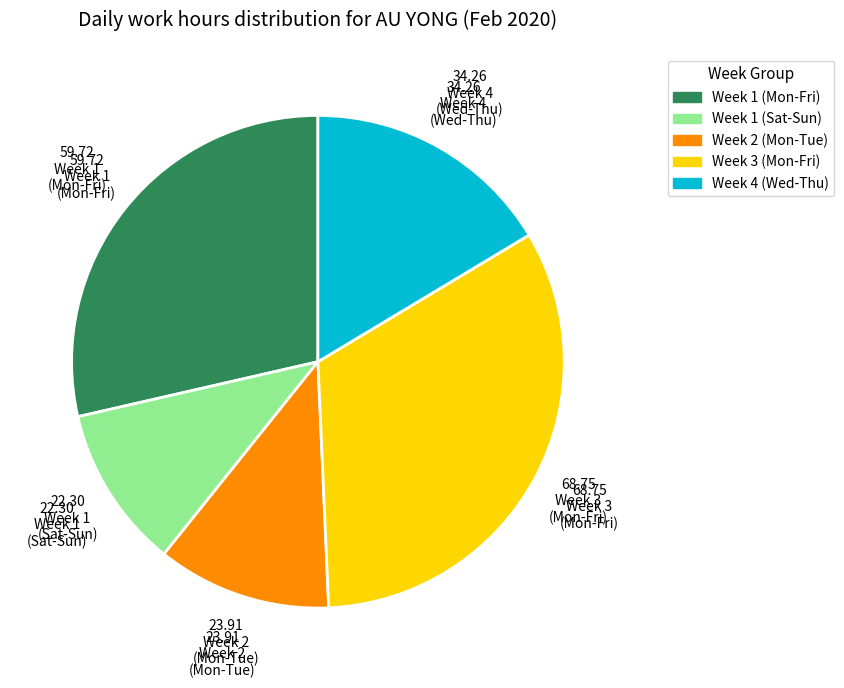

How many segments does this pie chart have?

5